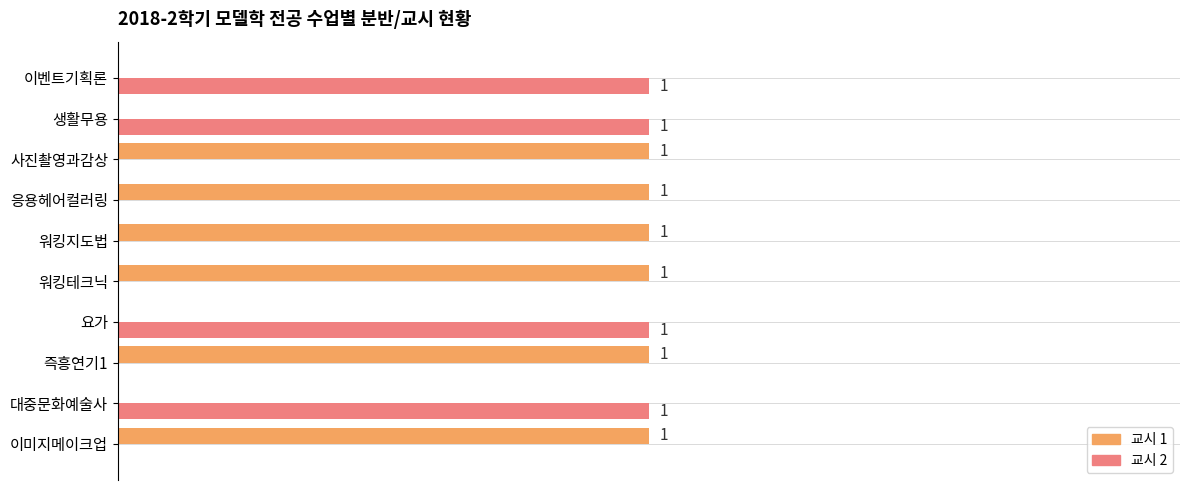

Which series has the largest total across all categories?

교시 1